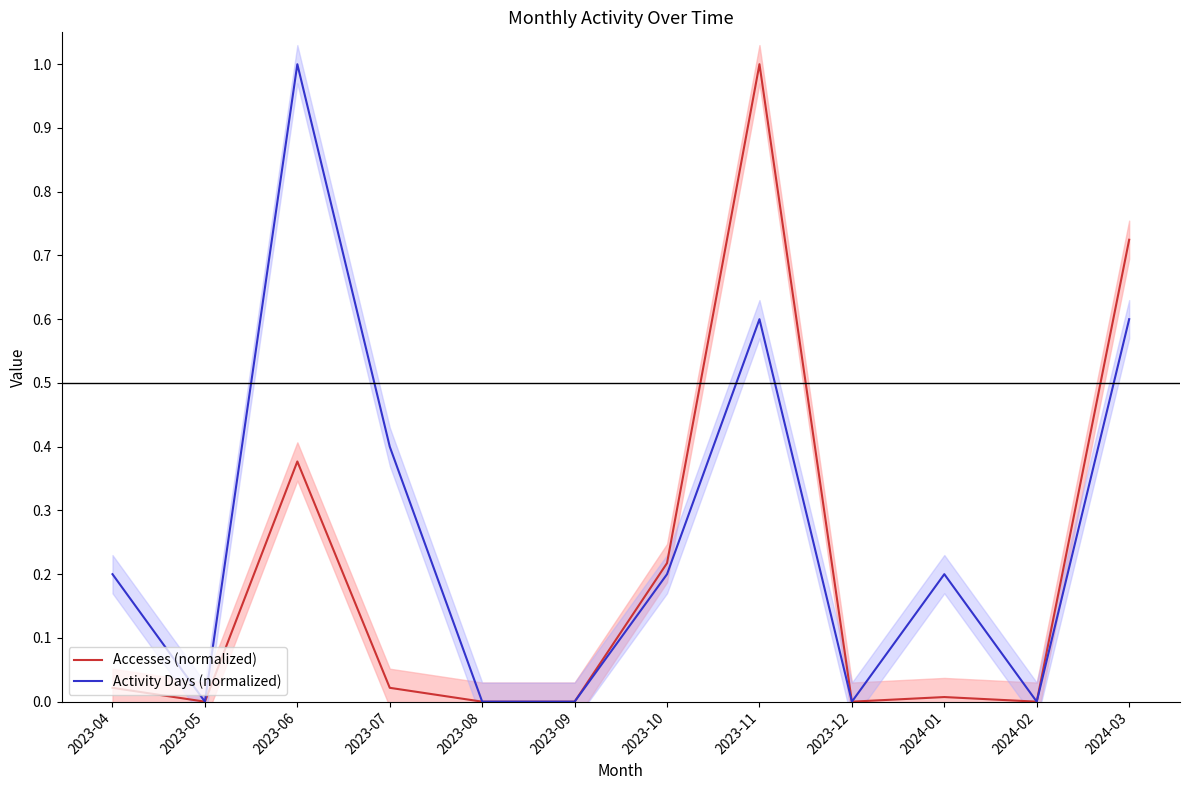

True or false: Activity Days (normalized) has a value of 0.4 at 2023-08.

False